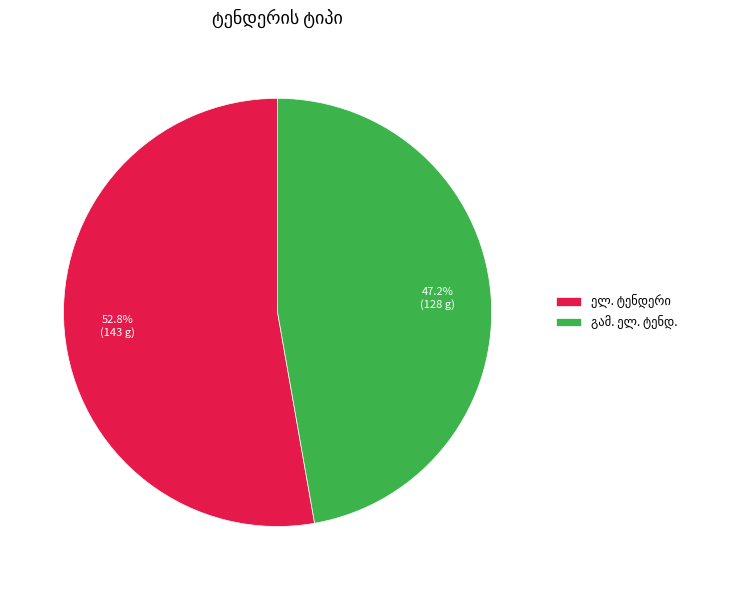

Is there a majority slice in this chart?

Yes